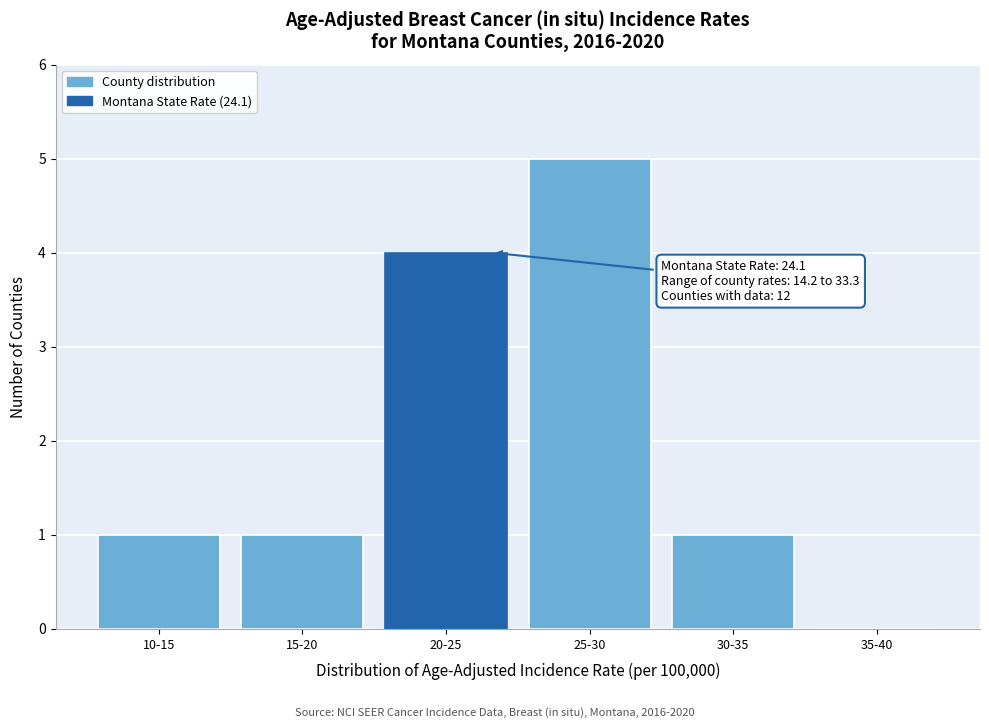

Reading left to right, extract all data points from this chart.

10-15=1	15-20=1	20-25=4	25-30=5	30-35=1	35-40=0